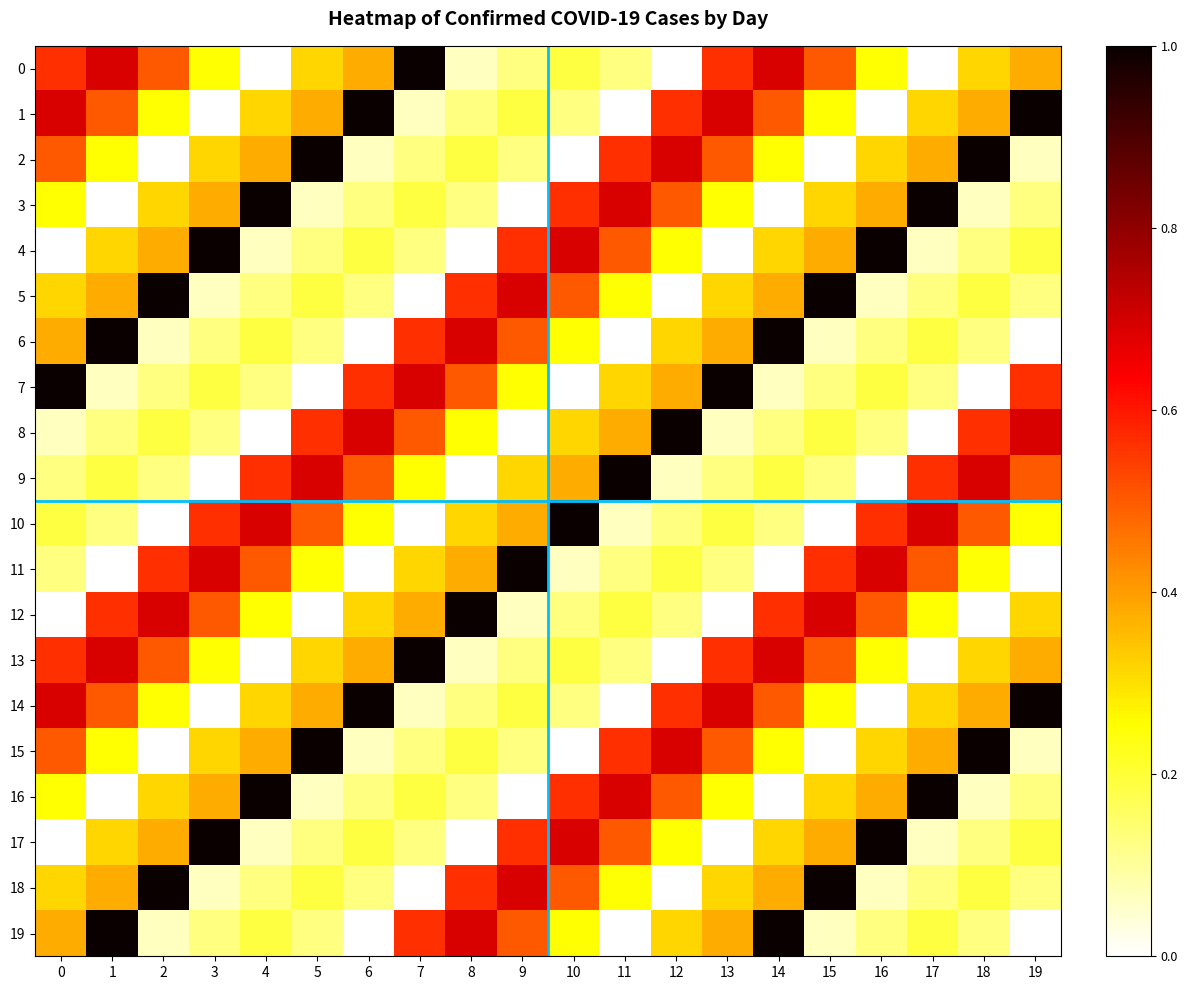

Reading left to right, transcribe all the data shown in this chart.

0: 0=0.6	1=0.7	2=0.5	3=0.2	4=0.0	5=0.3	6=0.4	7=1.0	8=0.1	9=0.1	10=0.2	11=0.1	12=0.0	13=0.6	14=0.7	15=0.5	16=0.2	17=0.0	18=0.3	19=0.4
1: 0=0.7	1=0.5	2=0.2	3=0.0	4=0.3	5=0.4	6=1.0	7=0.1	8=0.1	9=0.2	10=0.1	11=0.0	12=0.6	13=0.7	14=0.5	15=0.2	16=0.0	17=0.3	18=0.4	19=1.0
2: 0=0.5	1=0.2	2=0.0	3=0.3	4=0.4	5=1.0	6=0.1	7=0.1	8=0.2	9=0.1	10=0.0	11=0.6	12=0.7	13=0.5	14=0.2	15=0.0	16=0.3	17=0.4	18=1.0	19=0.1
3: 0=0.2	1=0.0	2=0.3	3=0.4	4=1.0	5=0.1	6=0.1	7=0.2	8=0.1	9=0.0	10=0.6	11=0.7	12=0.5	13=0.2	14=0.0	15=0.3	16=0.4	17=1.0	18=0.1	19=0.1
4: 0=0.0	1=0.3	2=0.4	3=1.0	4=0.1	5=0.1	6=0.2	7=0.1	8=0.0	9=0.6	10=0.7	11=0.5	12=0.2	13=0.0	14=0.3	15=0.4	16=1.0	17=0.1	18=0.1	19=0.2
5: 0=0.3	1=0.4	2=1.0	3=0.1	4=0.1	5=0.2	6=0.1	7=0.0	8=0.6	9=0.7	10=0.5	11=0.2	12=0.0	13=0.3	14=0.4	15=1.0	16=0.1	17=0.1	18=0.2	19=0.1
6: 0=0.4	1=1.0	2=0.1	3=0.1	4=0.2	5=0.1	6=0.0	7=0.6	8=0.7	9=0.5	10=0.2	11=0.0	12=0.3	13=0.4	14=1.0	15=0.1	16=0.1	17=0.2	18=0.1	19=0.0
7: 0=1.0	1=0.1	2=0.1	3=0.2	4=0.1	5=0.0	6=0.6	7=0.7	8=0.5	9=0.2	10=0.0	11=0.3	12=0.4	13=1.0	14=0.1	15=0.1	16=0.2	17=0.1	18=0.0	19=0.6
8: 0=0.1	1=0.1	2=0.2	3=0.1	4=0.0	5=0.6	6=0.7	7=0.5	8=0.2	9=0.0	10=0.3	11=0.4	12=1.0	13=0.1	14=0.1	15=0.2	16=0.1	17=0.0	18=0.6	19=0.7
9: 0=0.1	1=0.2	2=0.1	3=0.0	4=0.6	5=0.7	6=0.5	7=0.2	8=0.0	9=0.3	10=0.4	11=1.0	12=0.1	13=0.1	14=0.2	15=0.1	16=0.0	17=0.6	18=0.7	19=0.5
10: 0=0.2	1=0.1	2=0.0	3=0.6	4=0.7	5=0.5	6=0.2	7=0.0	8=0.3	9=0.4	10=1.0	11=0.1	12=0.1	13=0.2	14=0.1	15=0.0	16=0.6	17=0.7	18=0.5	19=0.2
11: 0=0.1	1=0.0	2=0.6	3=0.7	4=0.5	5=0.2	6=0.0	7=0.3	8=0.4	9=1.0	10=0.1	11=0.1	12=0.2	13=0.1	14=0.0	15=0.6	16=0.7	17=0.5	18=0.2	19=0.0
12: 0=0.0	1=0.6	2=0.7	3=0.5	4=0.2	5=0.0	6=0.3	7=0.4	8=1.0	9=0.1	10=0.1	11=0.2	12=0.1	13=0.0	14=0.6	15=0.7	16=0.5	17=0.2	18=0.0	19=0.3
13: 0=0.6	1=0.7	2=0.5	3=0.2	4=0.0	5=0.3	6=0.4	7=1.0	8=0.1	9=0.1	10=0.2	11=0.1	12=0.0	13=0.6	14=0.7	15=0.5	16=0.2	17=0.0	18=0.3	19=0.4
14: 0=0.7	1=0.5	2=0.2	3=0.0	4=0.3	5=0.4	6=1.0	7=0.1	8=0.1	9=0.2	10=0.1	11=0.0	12=0.6	13=0.7	14=0.5	15=0.2	16=0.0	17=0.3	18=0.4	19=1.0
15: 0=0.5	1=0.2	2=0.0	3=0.3	4=0.4	5=1.0	6=0.1	7=0.1	8=0.2	9=0.1	10=0.0	11=0.6	12=0.7	13=0.5	14=0.2	15=0.0	16=0.3	17=0.4	18=1.0	19=0.1
16: 0=0.2	1=0.0	2=0.3	3=0.4	4=1.0	5=0.1	6=0.1	7=0.2	8=0.1	9=0.0	10=0.6	11=0.7	12=0.5	13=0.2	14=0.0	15=0.3	16=0.4	17=1.0	18=0.1	19=0.1
17: 0=0.0	1=0.3	2=0.4	3=1.0	4=0.1	5=0.1	6=0.2	7=0.1	8=0.0	9=0.6	10=0.7	11=0.5	12=0.2	13=0.0	14=0.3	15=0.4	16=1.0	17=0.1	18=0.1	19=0.2
18: 0=0.3	1=0.4	2=1.0	3=0.1	4=0.1	5=0.2	6=0.1	7=0.0	8=0.6	9=0.7	10=0.5	11=0.2	12=0.0	13=0.3	14=0.4	15=1.0	16=0.1	17=0.1	18=0.2	19=0.1
19: 0=0.4	1=1.0	2=0.1	3=0.1	4=0.2	5=0.1	6=0.0	7=0.6	8=0.7	9=0.5	10=0.2	11=0.0	12=0.3	13=0.4	14=1.0	15=0.1	16=0.1	17=0.2	18=0.1	19=0.0